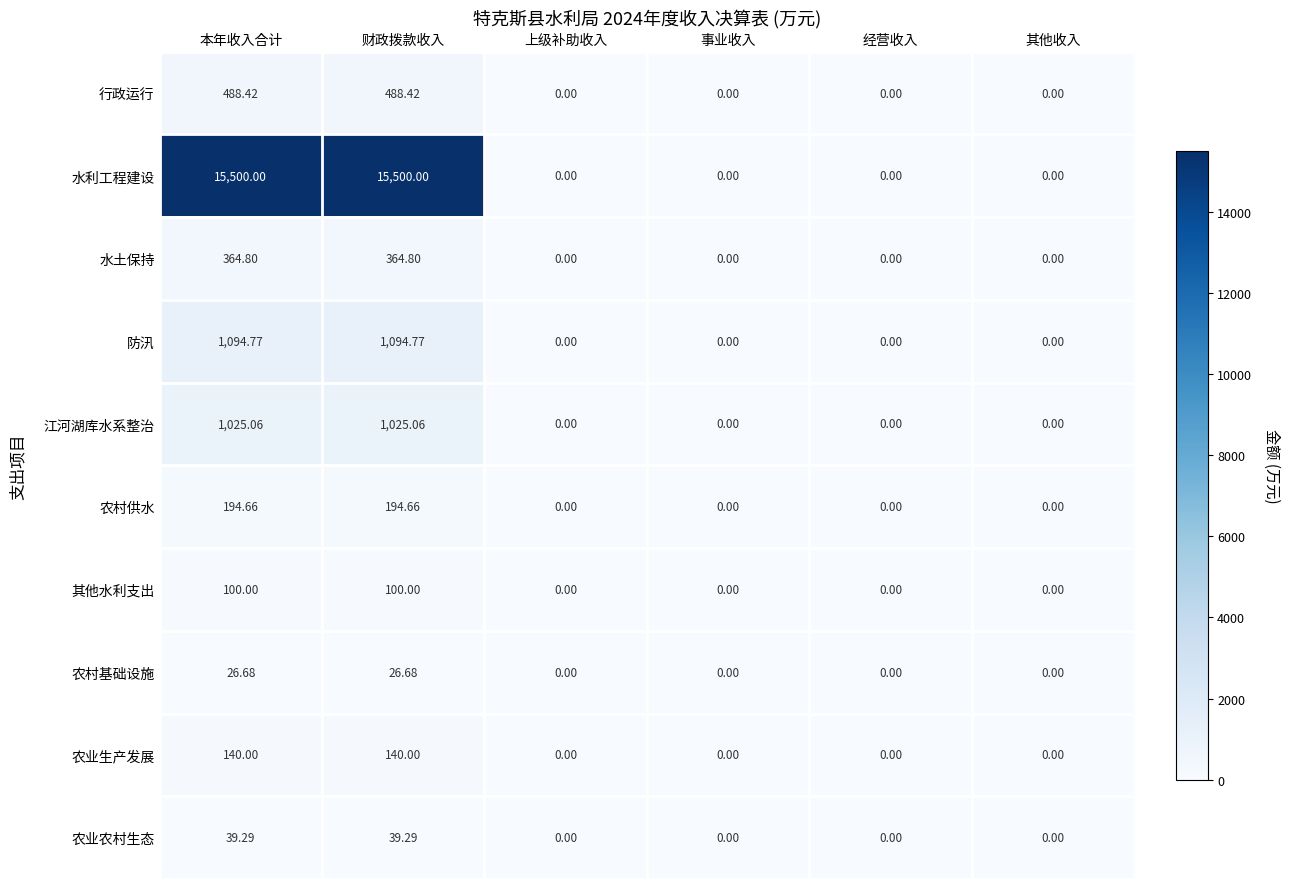

Which series changed the most between 本年收入合计 and 事业收入?

水利工程建设